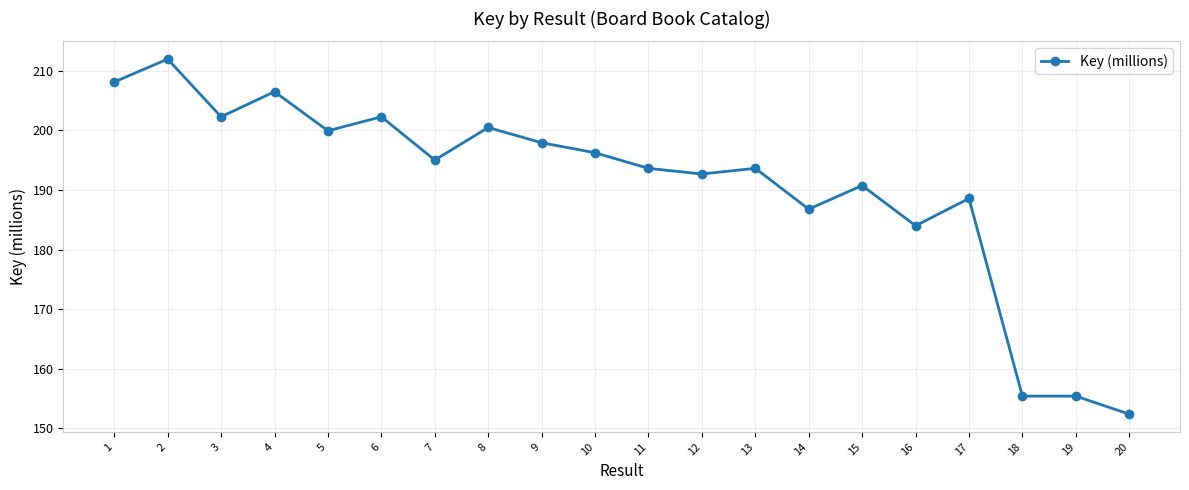

What is the value of the 16th point from the left?

184.0